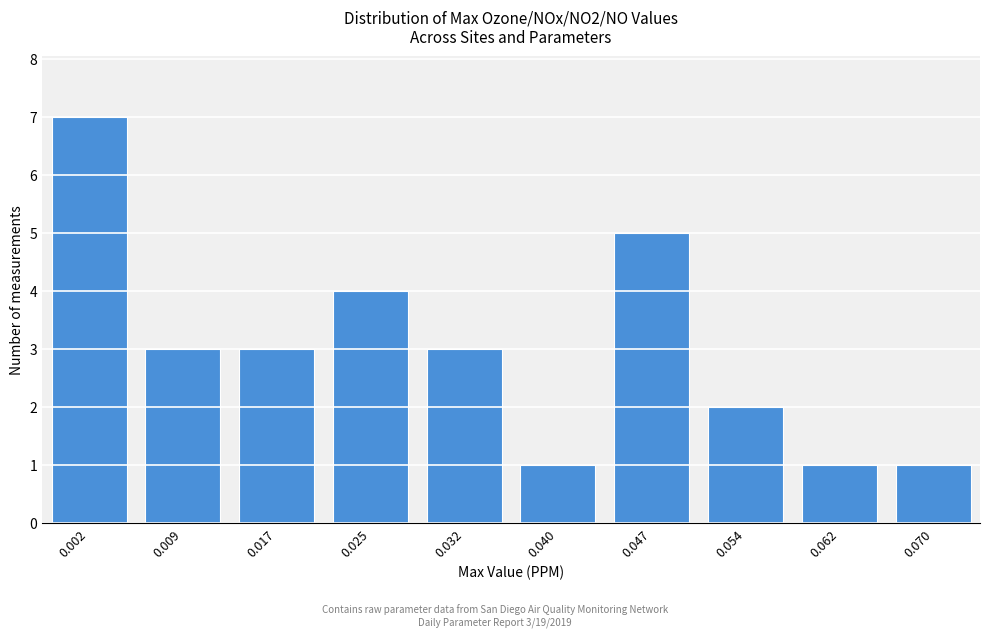

Reading right to left, list all the values displayed in this chart.

0.070=1	0.062=1	0.054=2	0.047=5	0.040=1	0.032=3	0.025=4	0.017=3	0.009=3	0.002=7